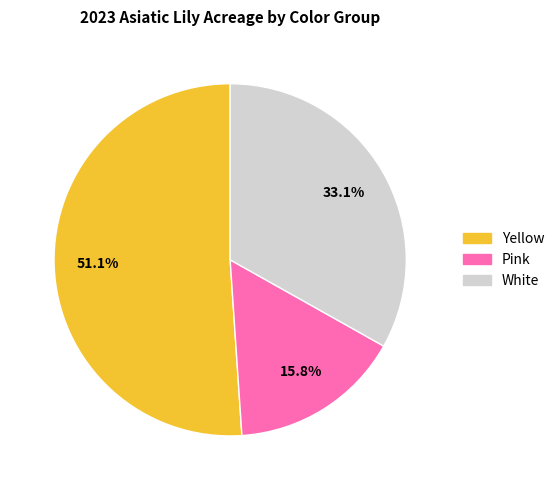

How many slices are in this pie chart?

3